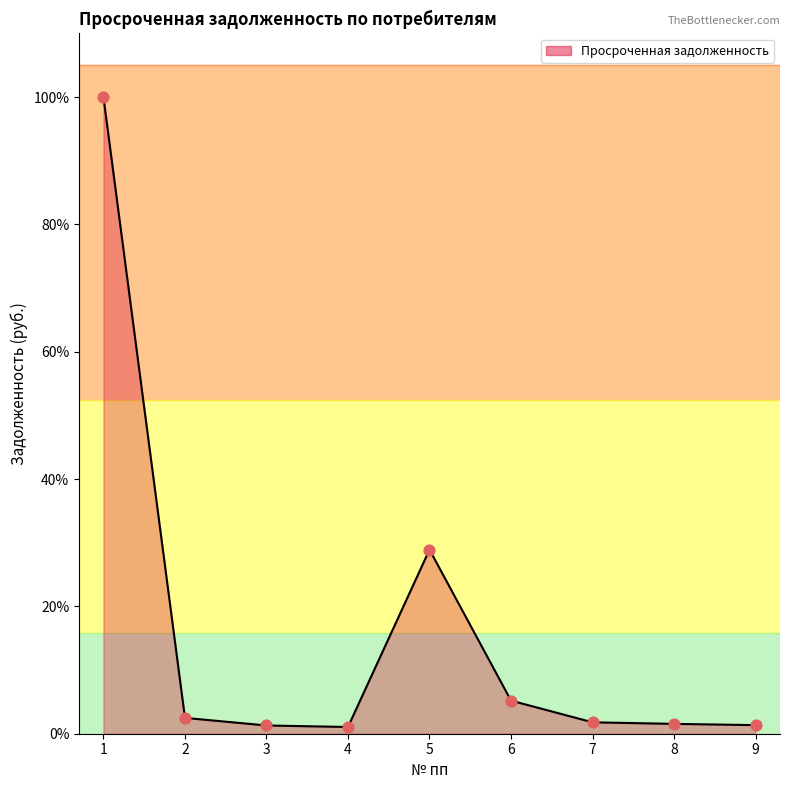

Which has a higher value, 7 or 3?

7